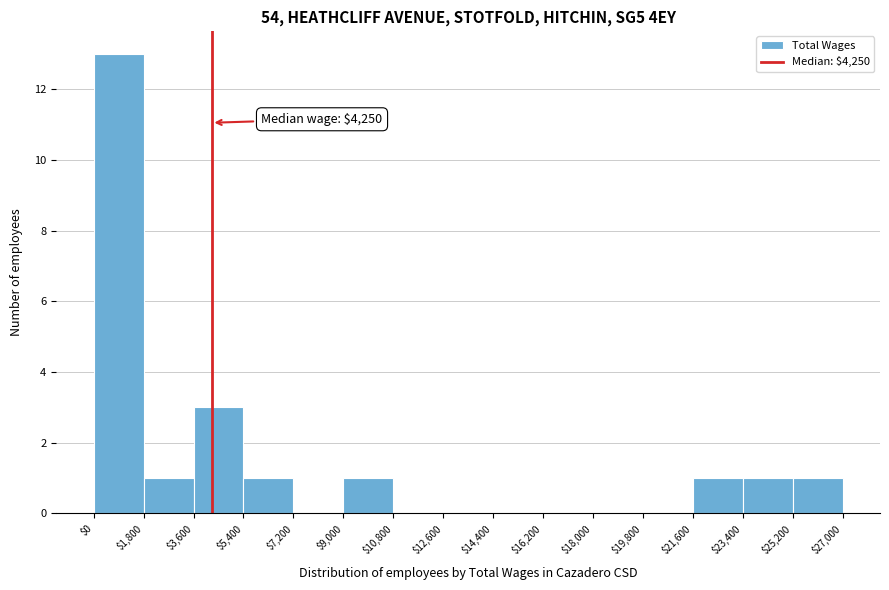

Which range on the x-axis has the tallest bar?

$0 to $1,800